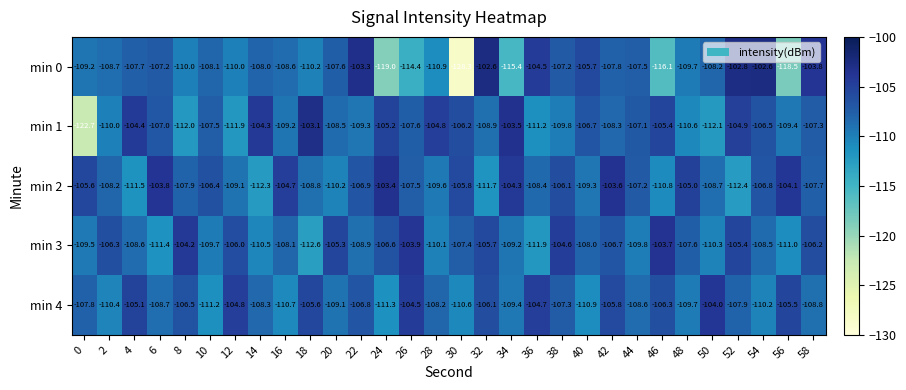

The min 2 series shows -64.7 at 54. True or false?

False